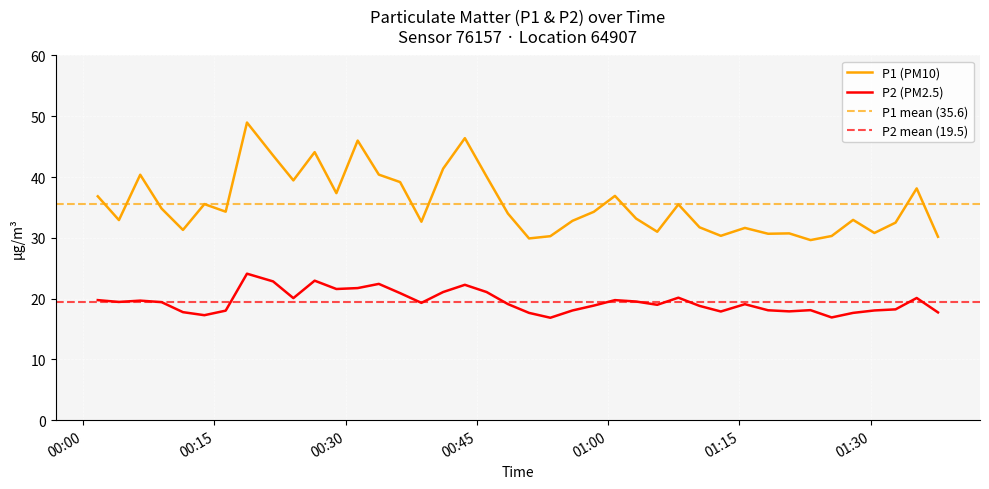

True or false: P2 and P1 cross at least once.

False